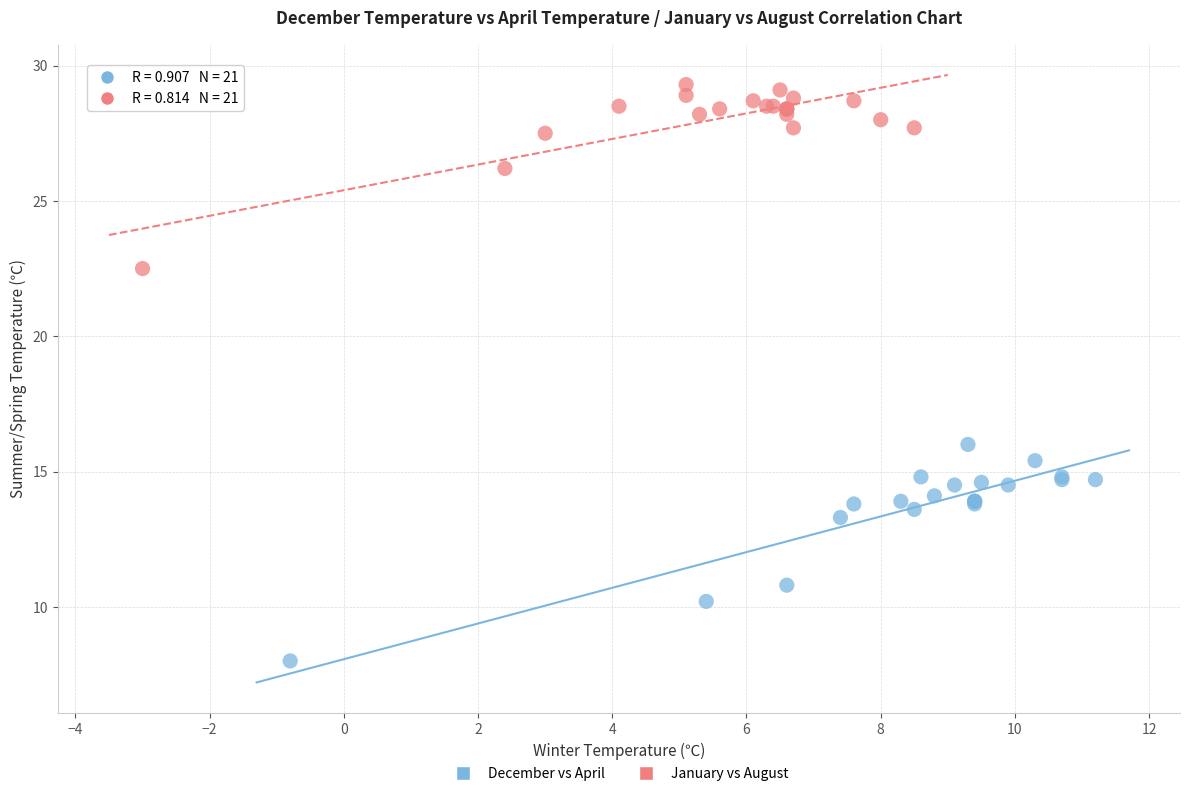

Which series has the largest Y range (max minus min)?

December vs April